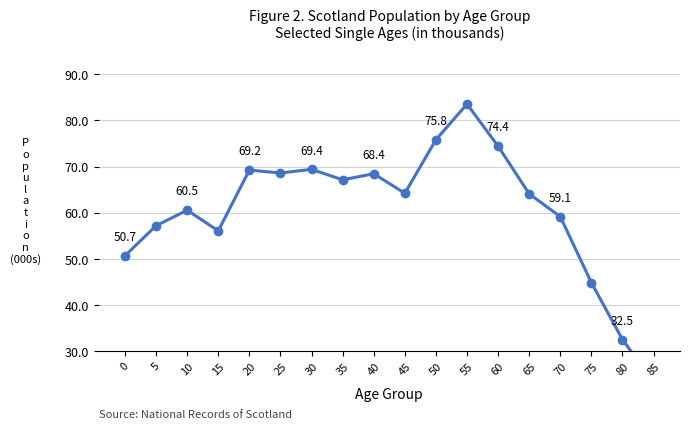

The chart shows a value of 74.4 at 60. True or false?

True